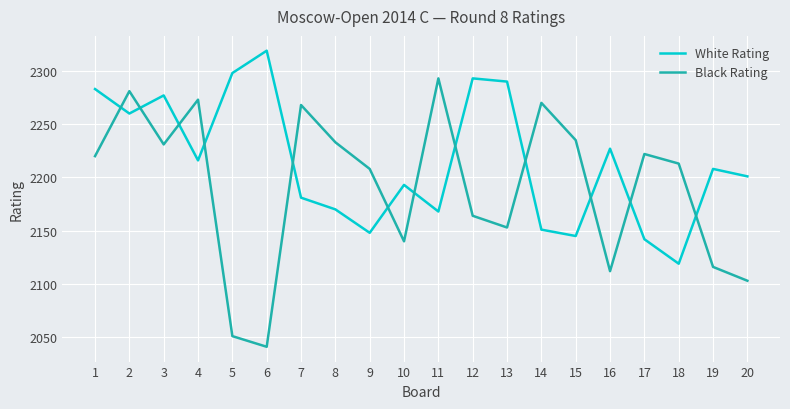

Reading left to right, transcribe all the data shown in this chart.

White Rating: 2283	2260	2277	2216	2298	2319	2181	2170	2148	2193	2168	2293	2290	2151	2145	2227	2142	2119	2208	2201
Black Rating: 2220	2281	2231	2273	2051	2041	2268	2233	2208	2140	2293	2164	2153	2270	2235	2112	2222	2213	2116	2103